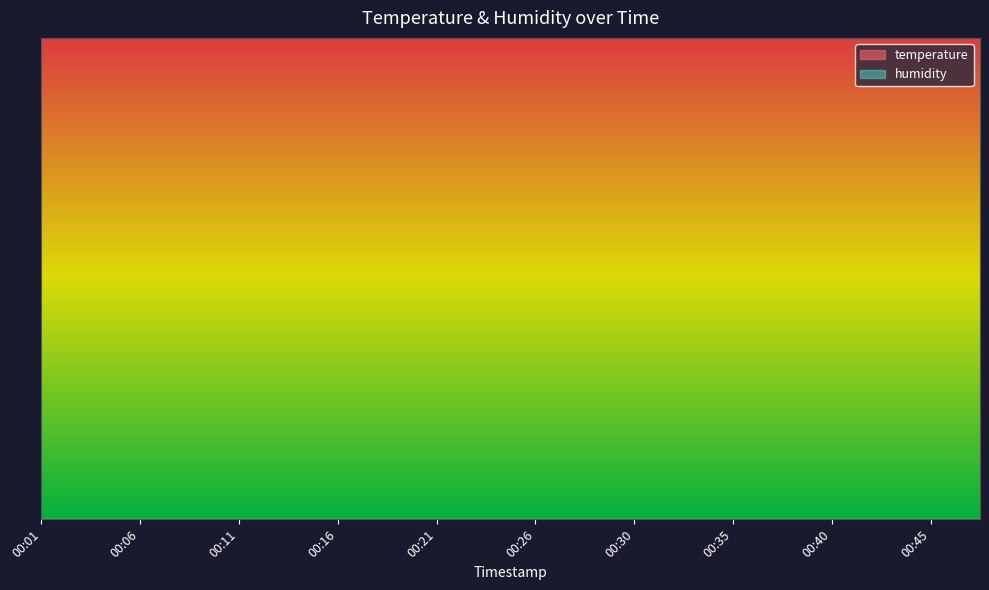

Does the chart have visible grid lines?

No